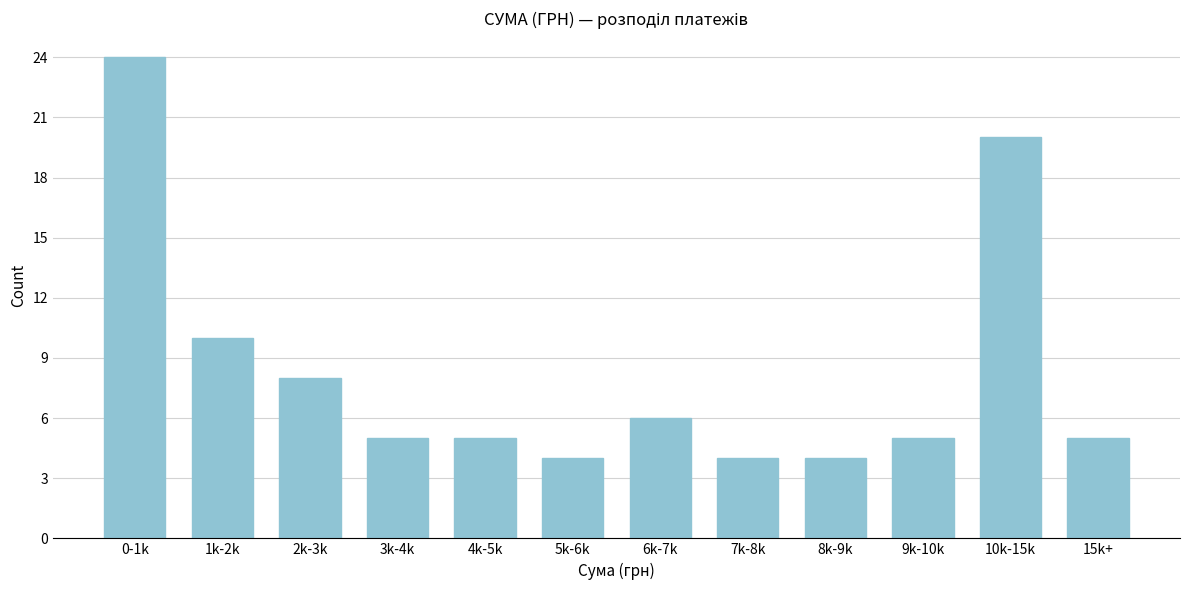

Reading right to left, list all the values displayed in this chart.

15k+=5	10k-15k=20	9k-10k=5	8k-9k=4	7k-8k=4	6k-7k=6	5k-6k=4	4k-5k=5	3k-4k=5	2k-3k=8	1k-2k=10	0-1k=24